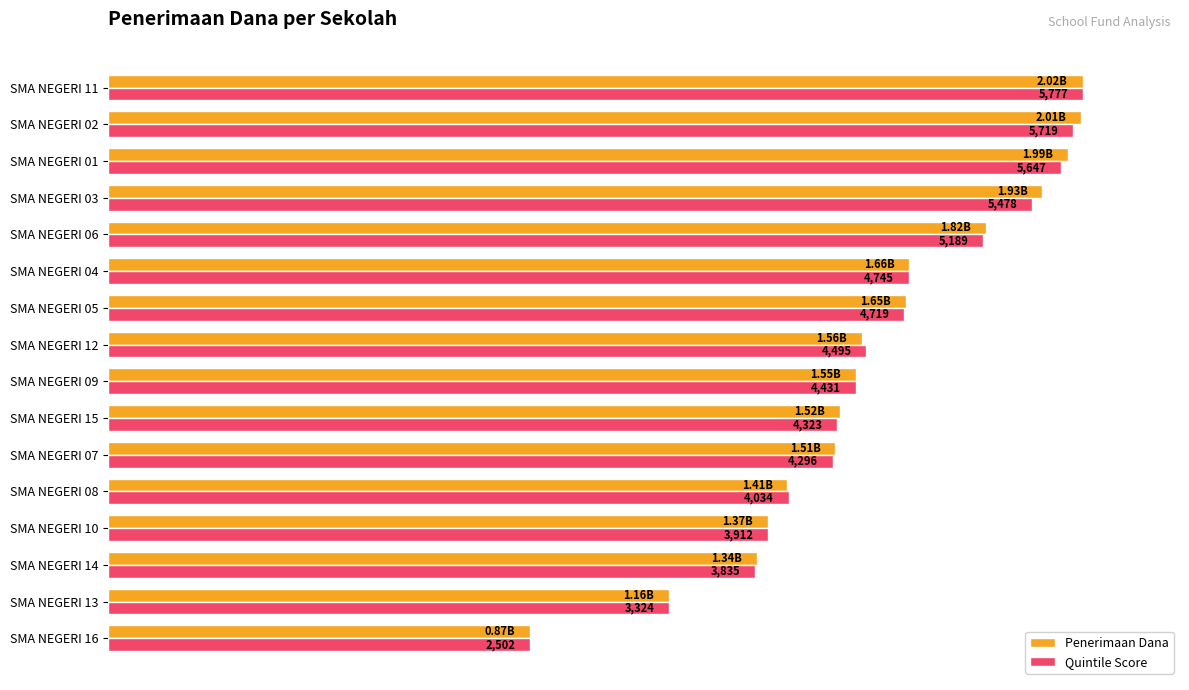

Which series has the largest total across all categories?

Penerimaan Dana